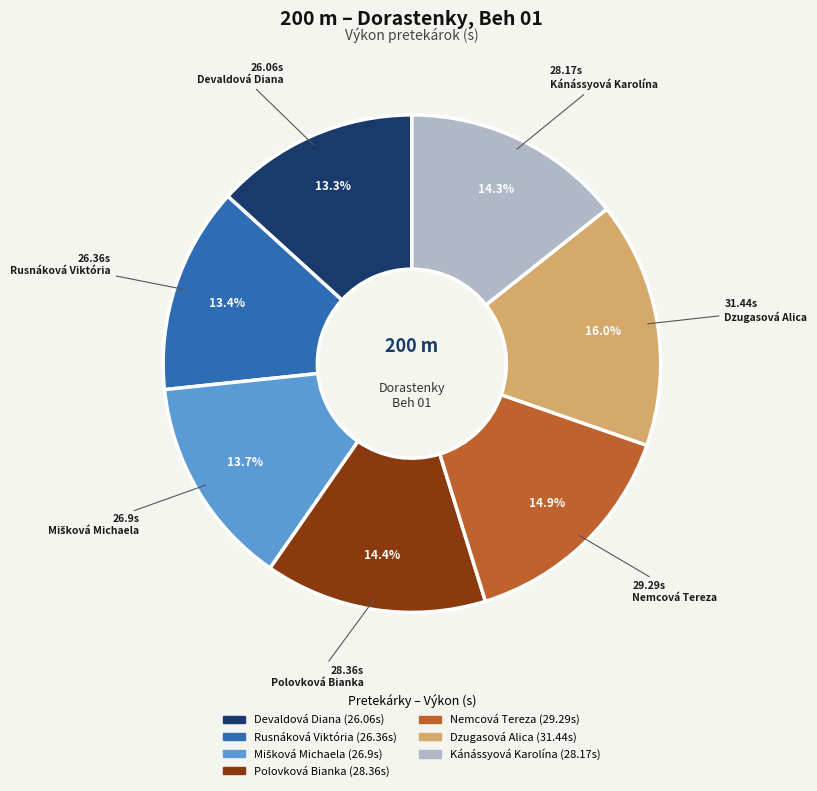

Which category has the biggest portion of the pie?

Dzugasová Alica